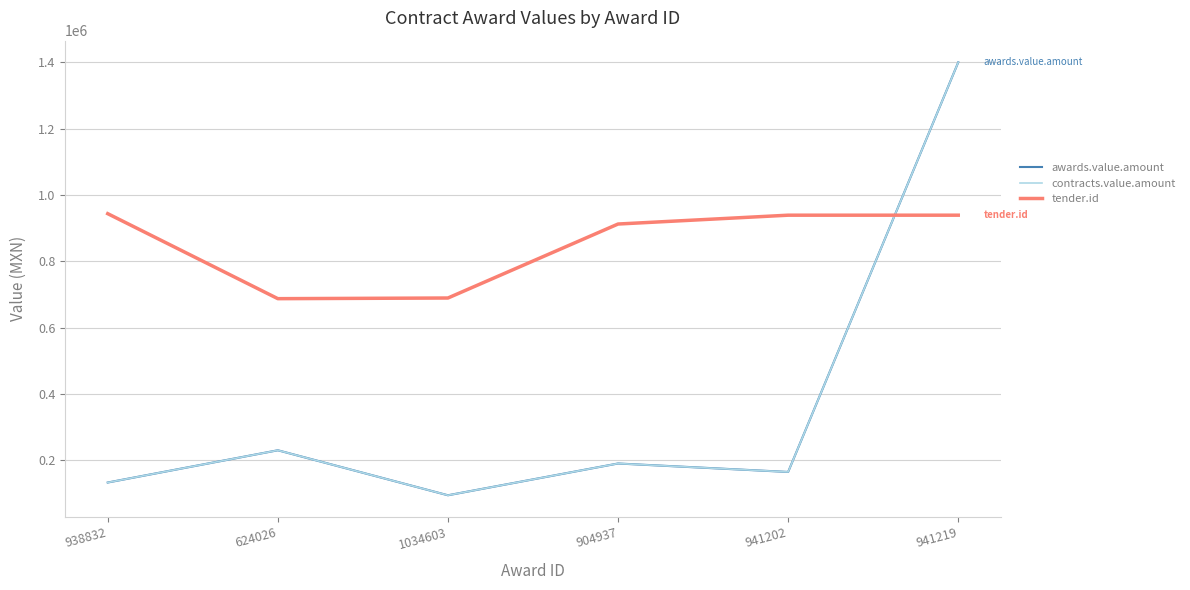

Which category has the lowest value across all series?

1034603